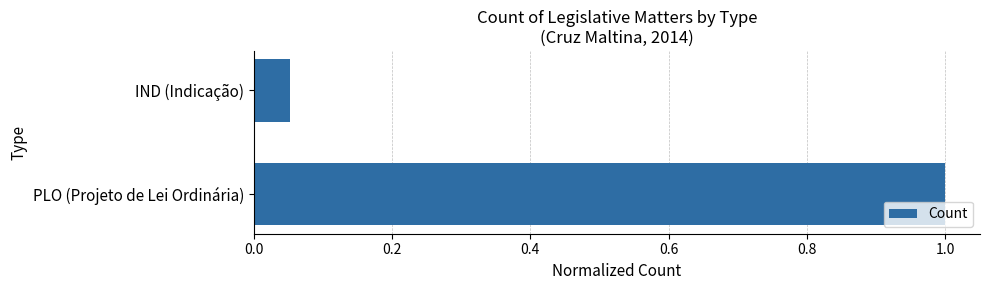

Rank the categories by value from highest to lowest.

PLO (Projeto de Lei Ordinária), IND (Indicação)